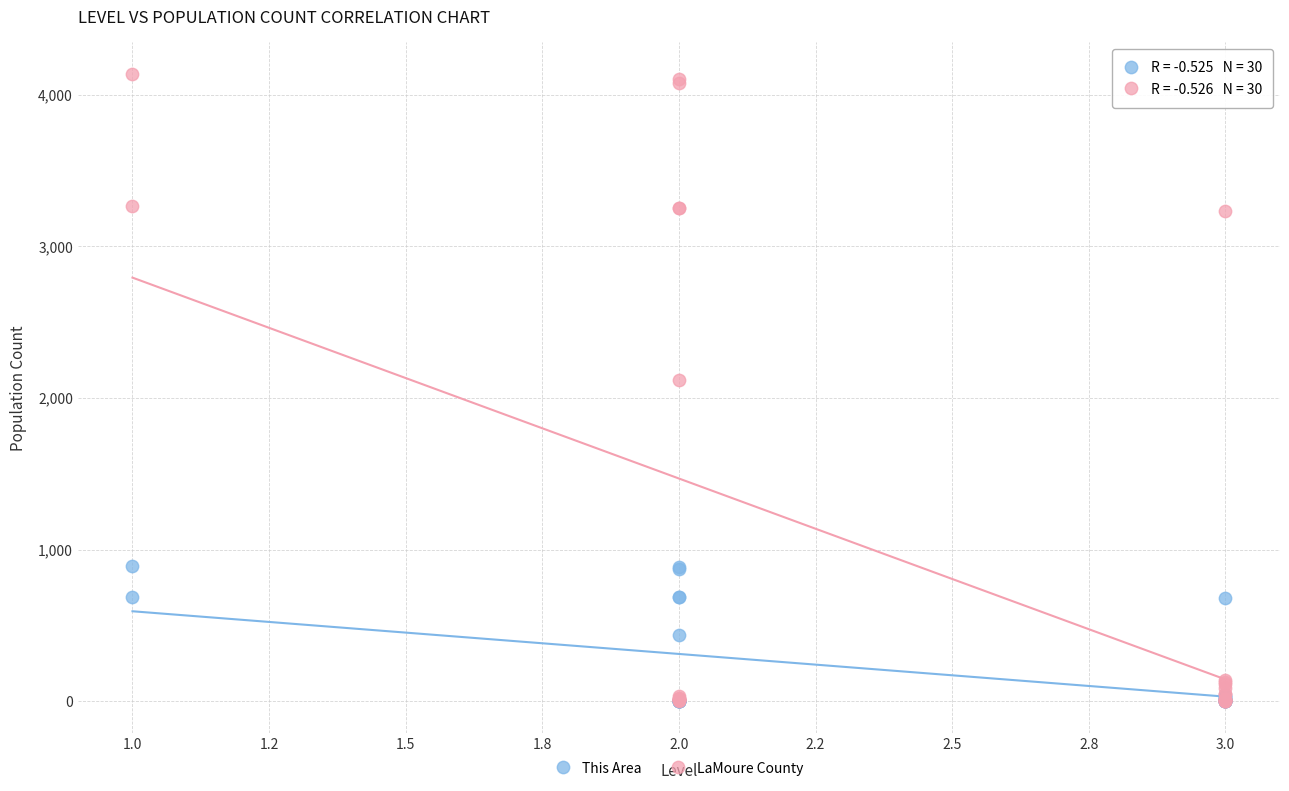

In the LaMoure County series, what Y value is closest to 2069?

2118